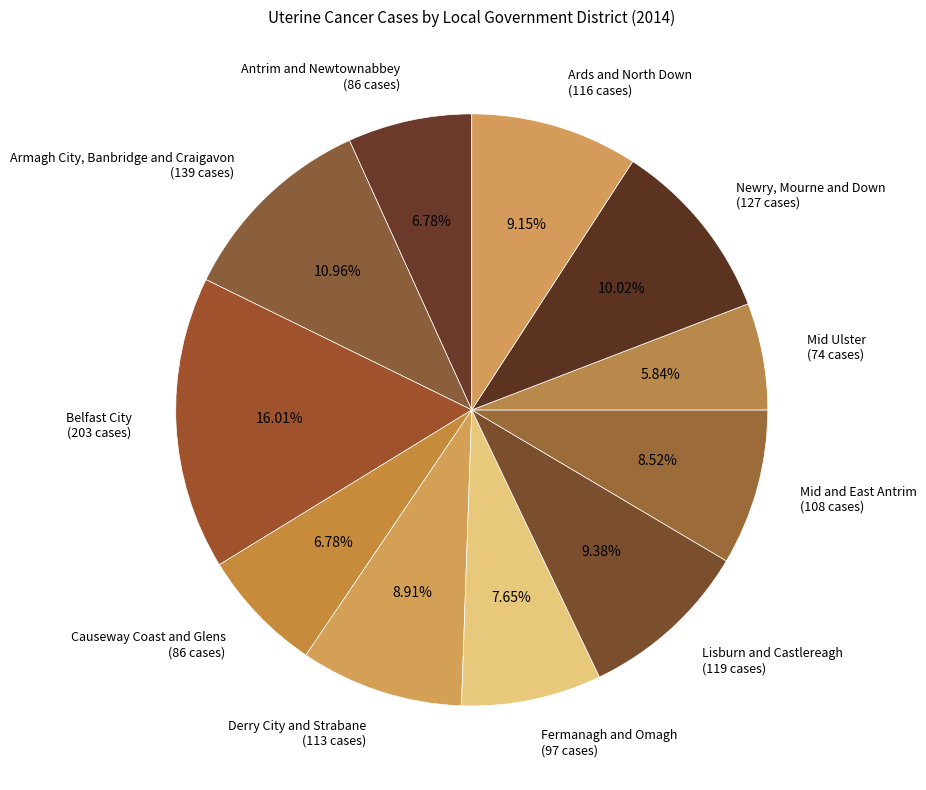

Which has a higher value, Armagh City, Banbridge and Craigavon or Causeway Coast and Glens?

Armagh City, Banbridge and Craigavon